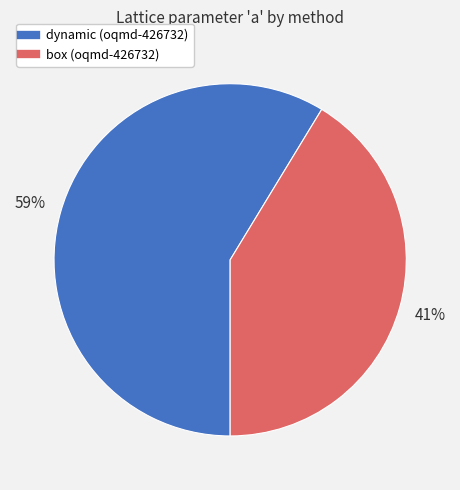

What percentage is the dynamic (oqmd-426732) slice, to the nearest percent?

59%